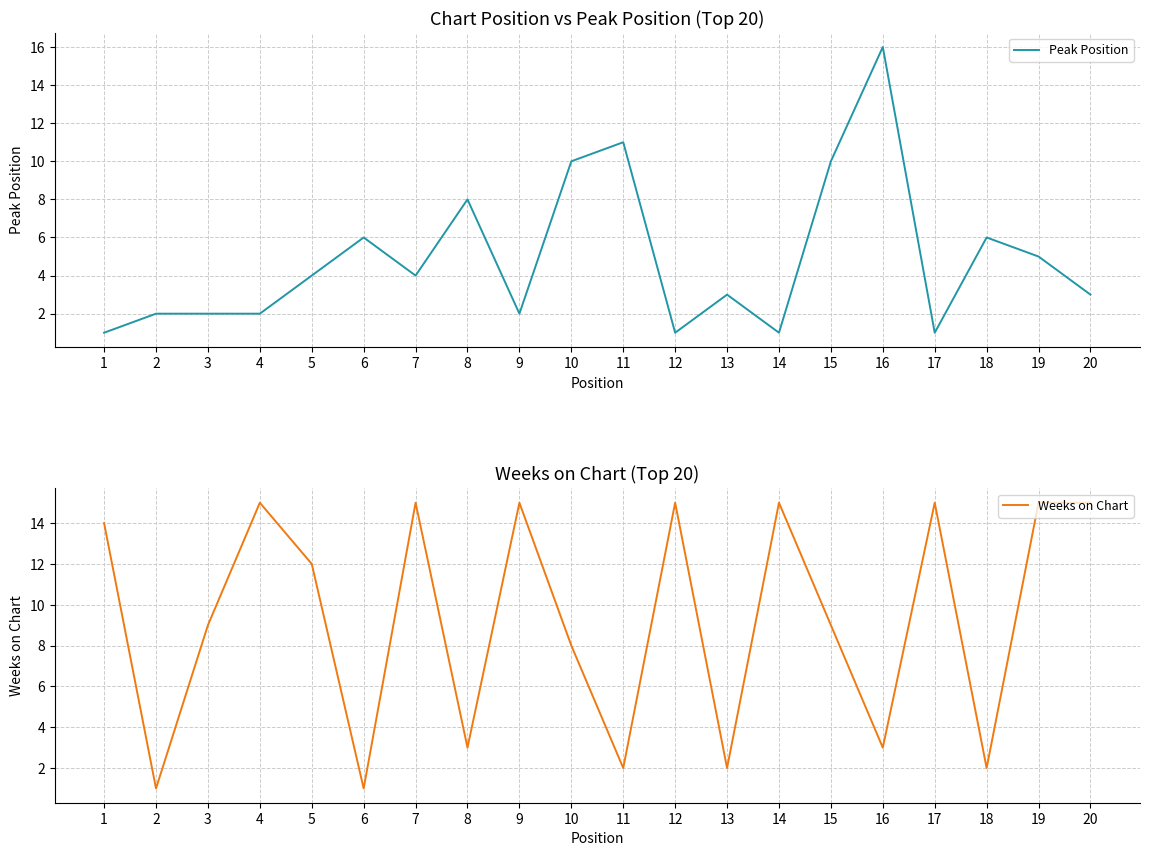

At which category does the chart reach its peak across all series?

16